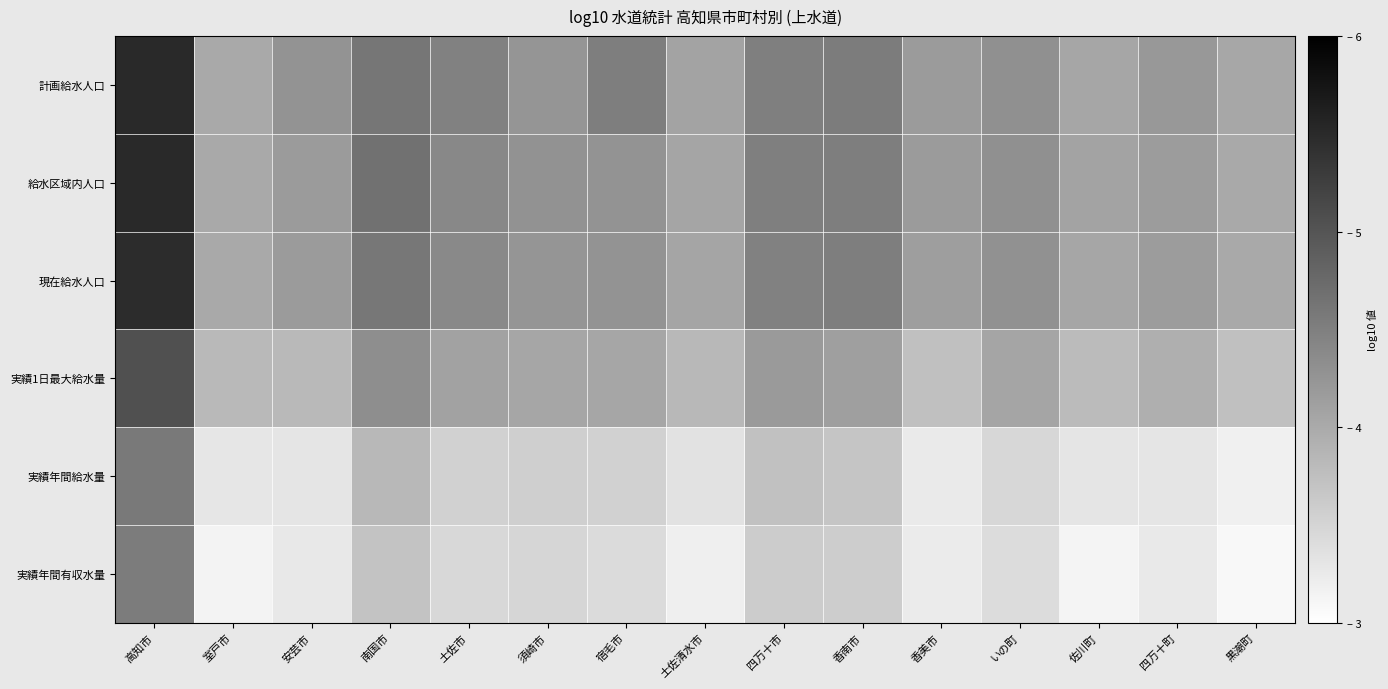

At which category is the sum across all series the highest?

高知市